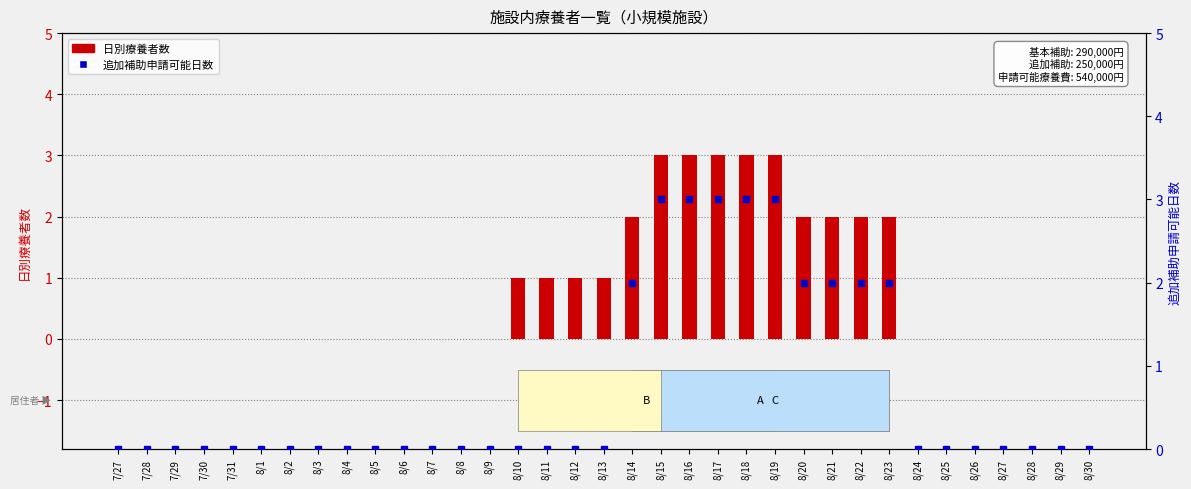

Which category has the lowest value across all series?

7/27